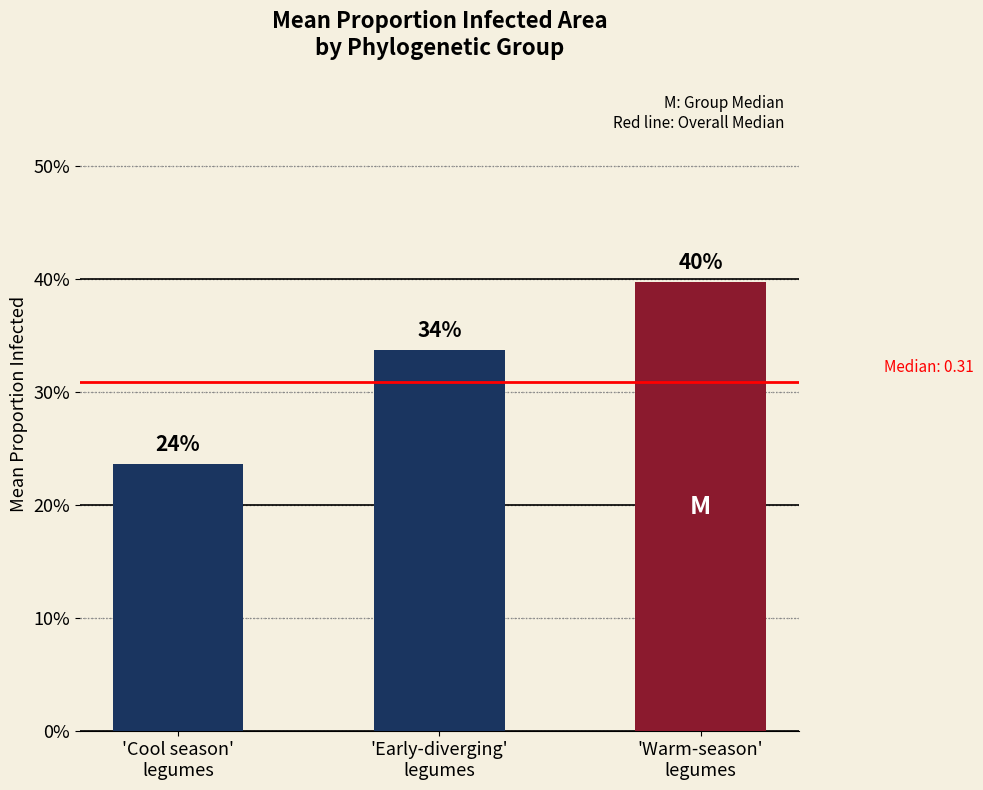

Does the chart contain any negative values?

No